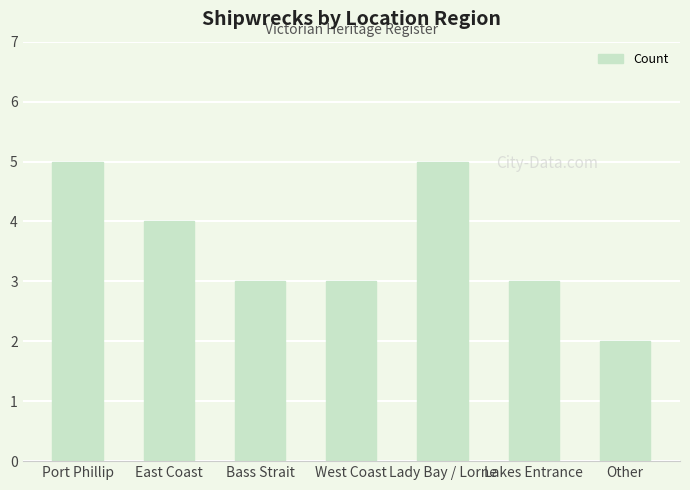

What is the ratio of the value at East Coast to the value at Port Phillip?

0.8